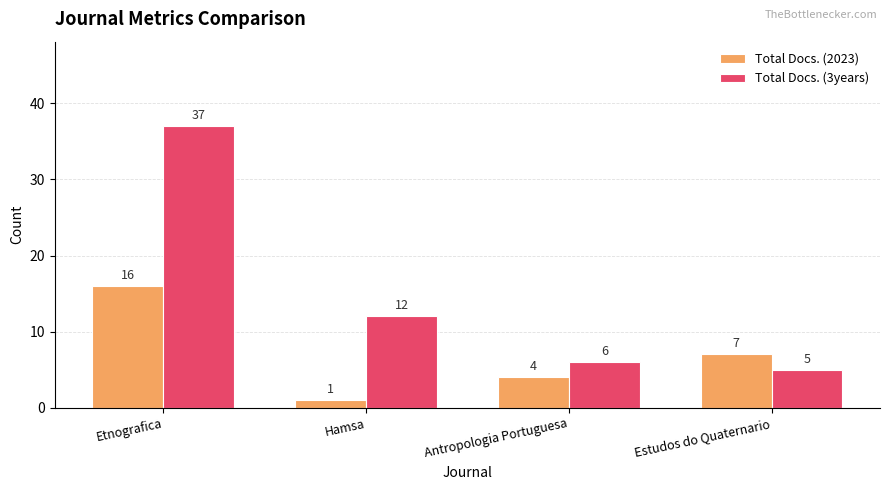

Read the Total Docs. (2023) value at Antropologia Portuguesa.

4